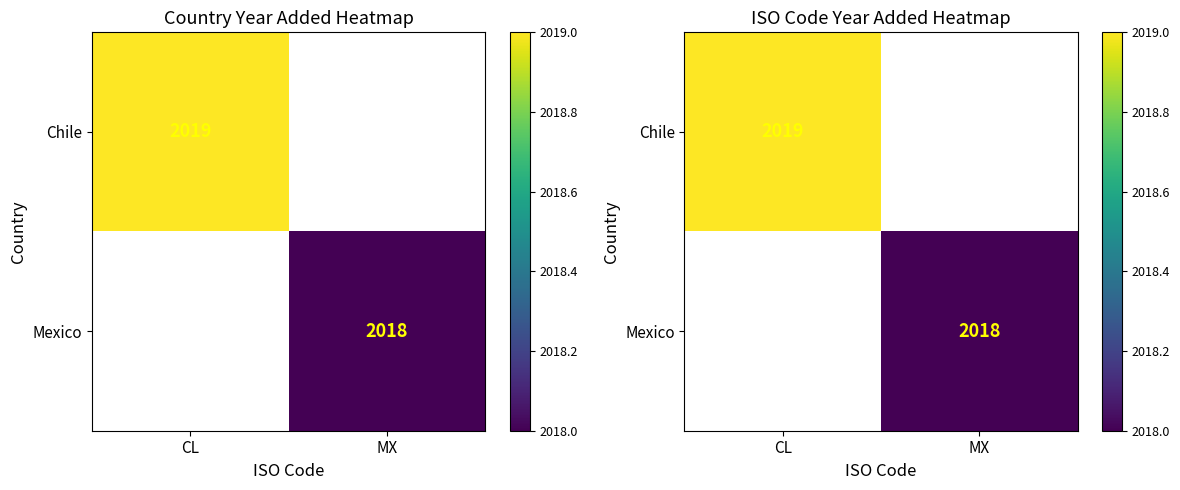

At MX, list the series in order from smallest to largest.

Chile, Mexico